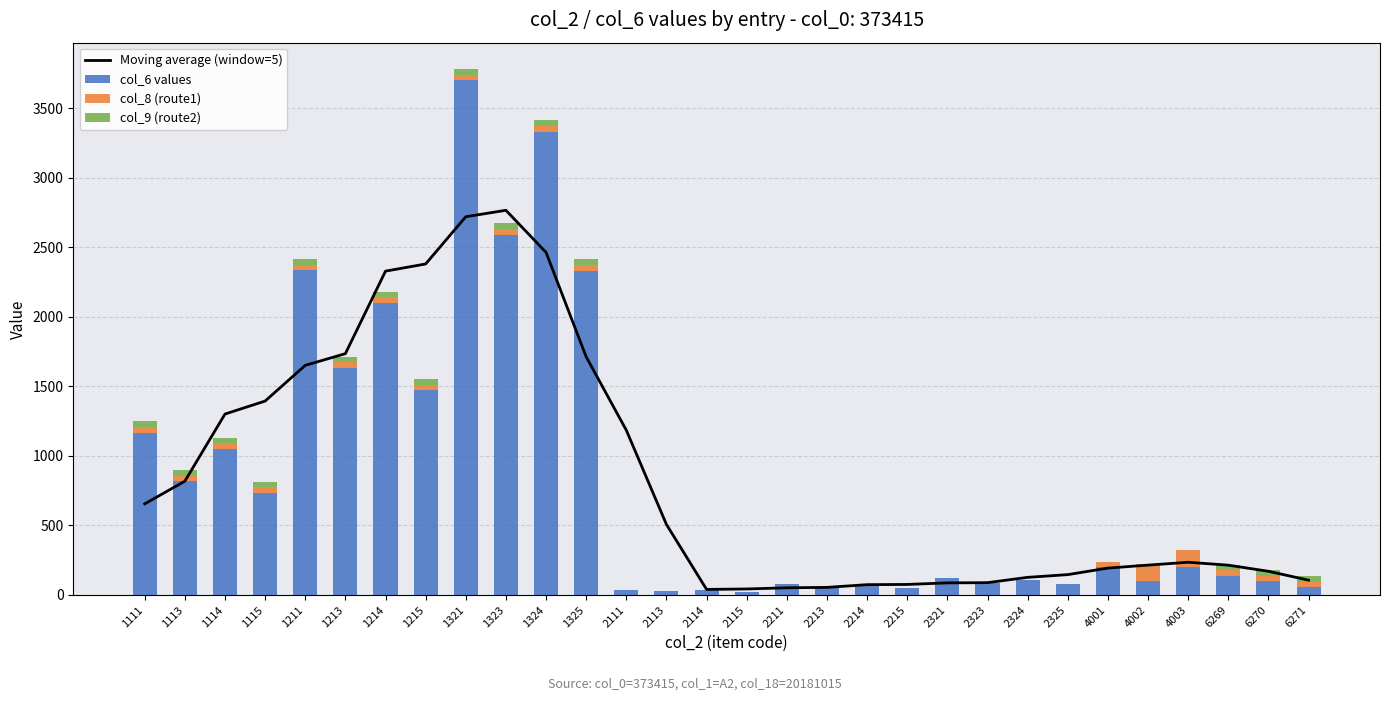

How many series are shown in this chart?

4